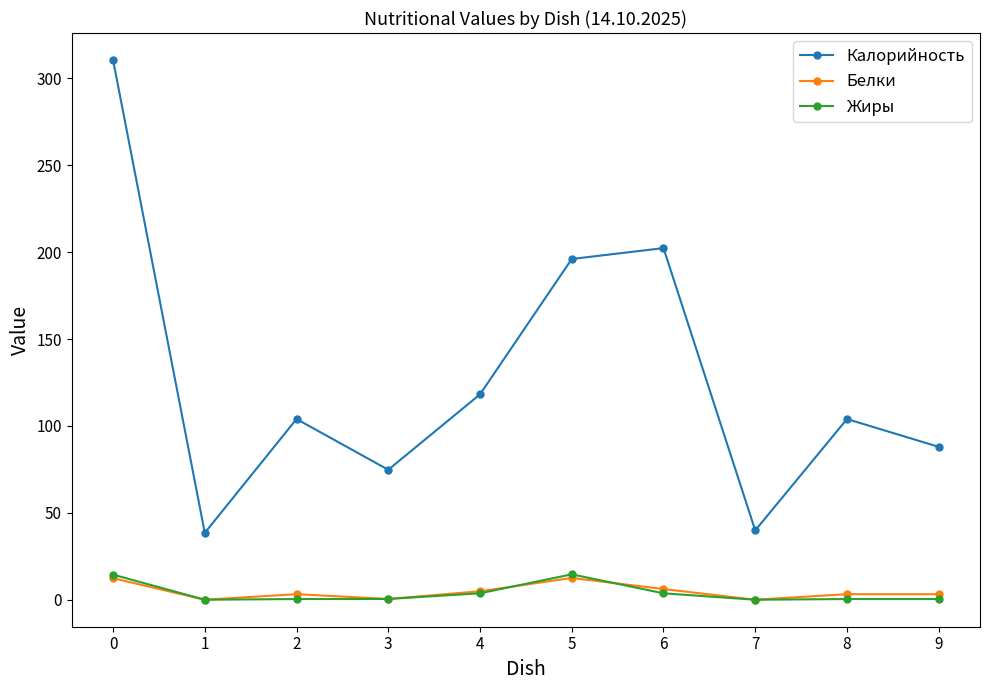

What is the average value of the Жиры series?

3.8